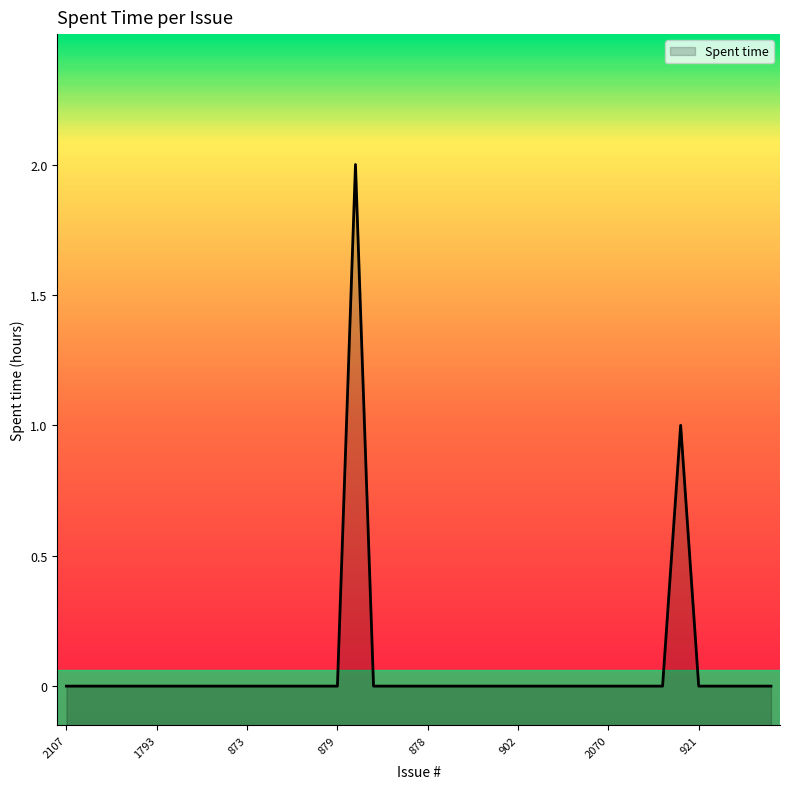

What position from the left is 1021?

38